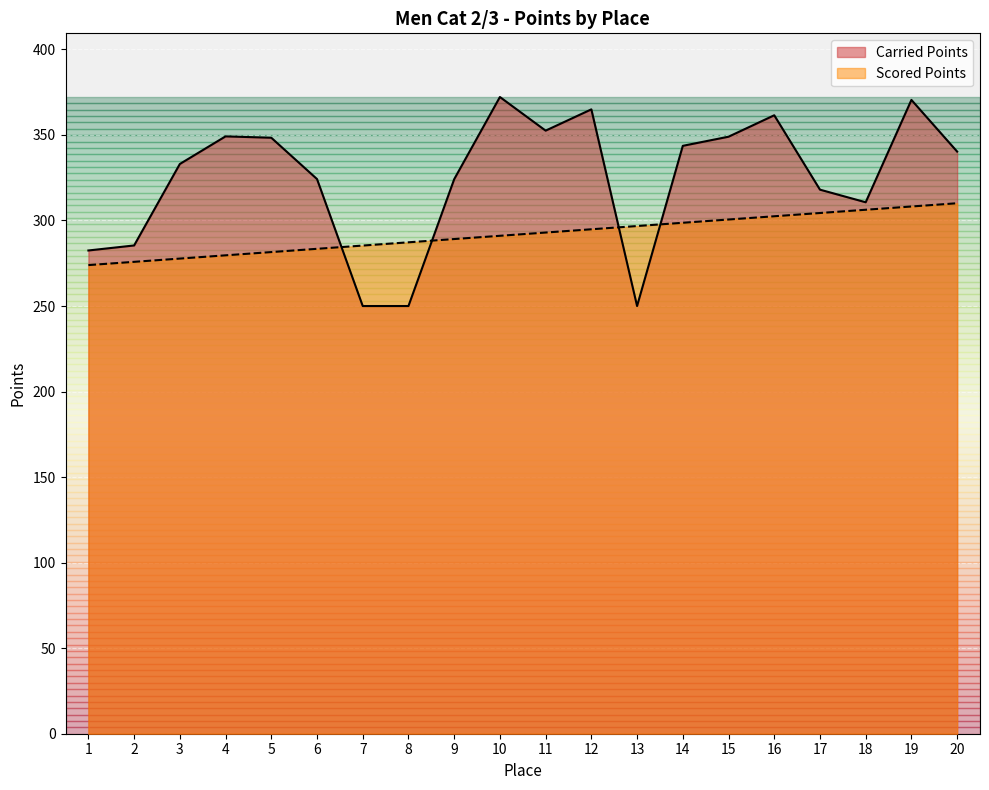

What is the difference between the maximum and minimum values in the Carried Points series?

122.2